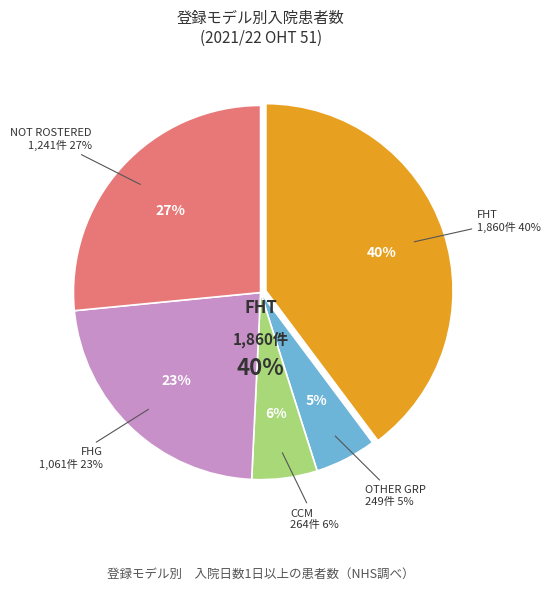

Count the number of slices in the pie.

5